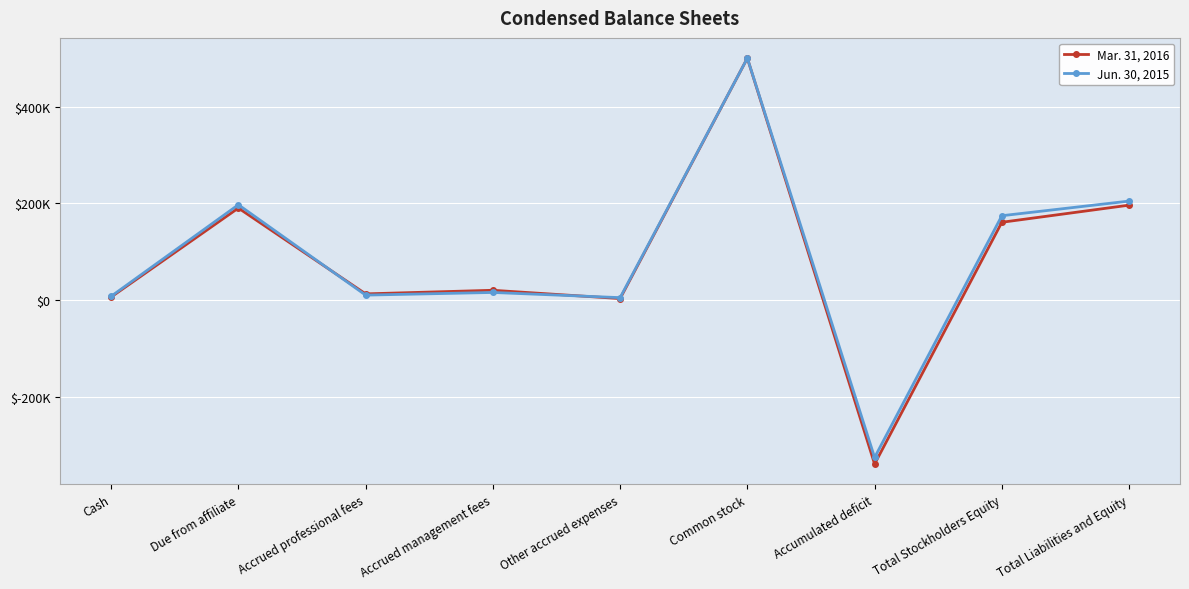

How many values in the Jun. 30, 2015 series are below 15500?

4